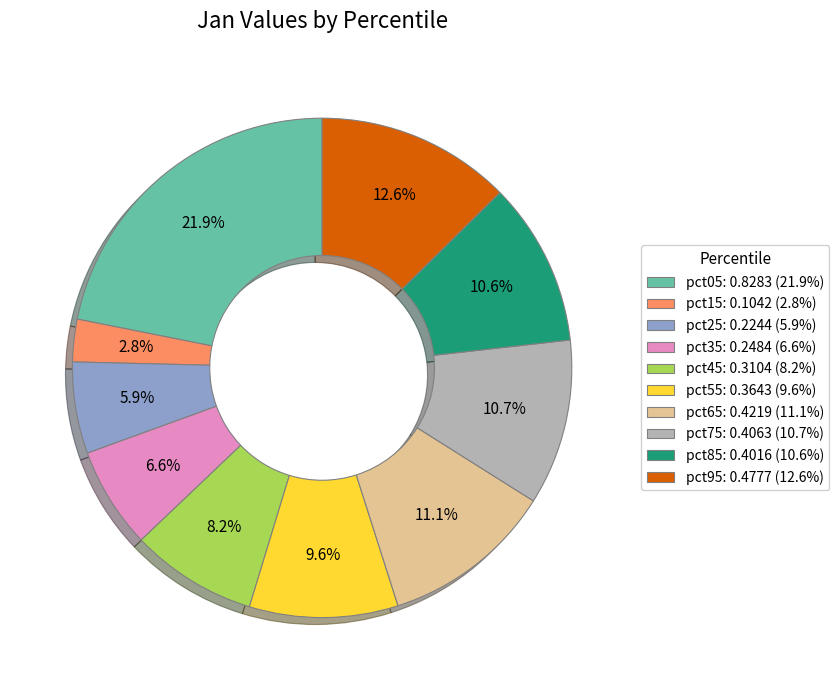

To the nearest percent, what is the combined percentage of pct45 and pct15?

11%